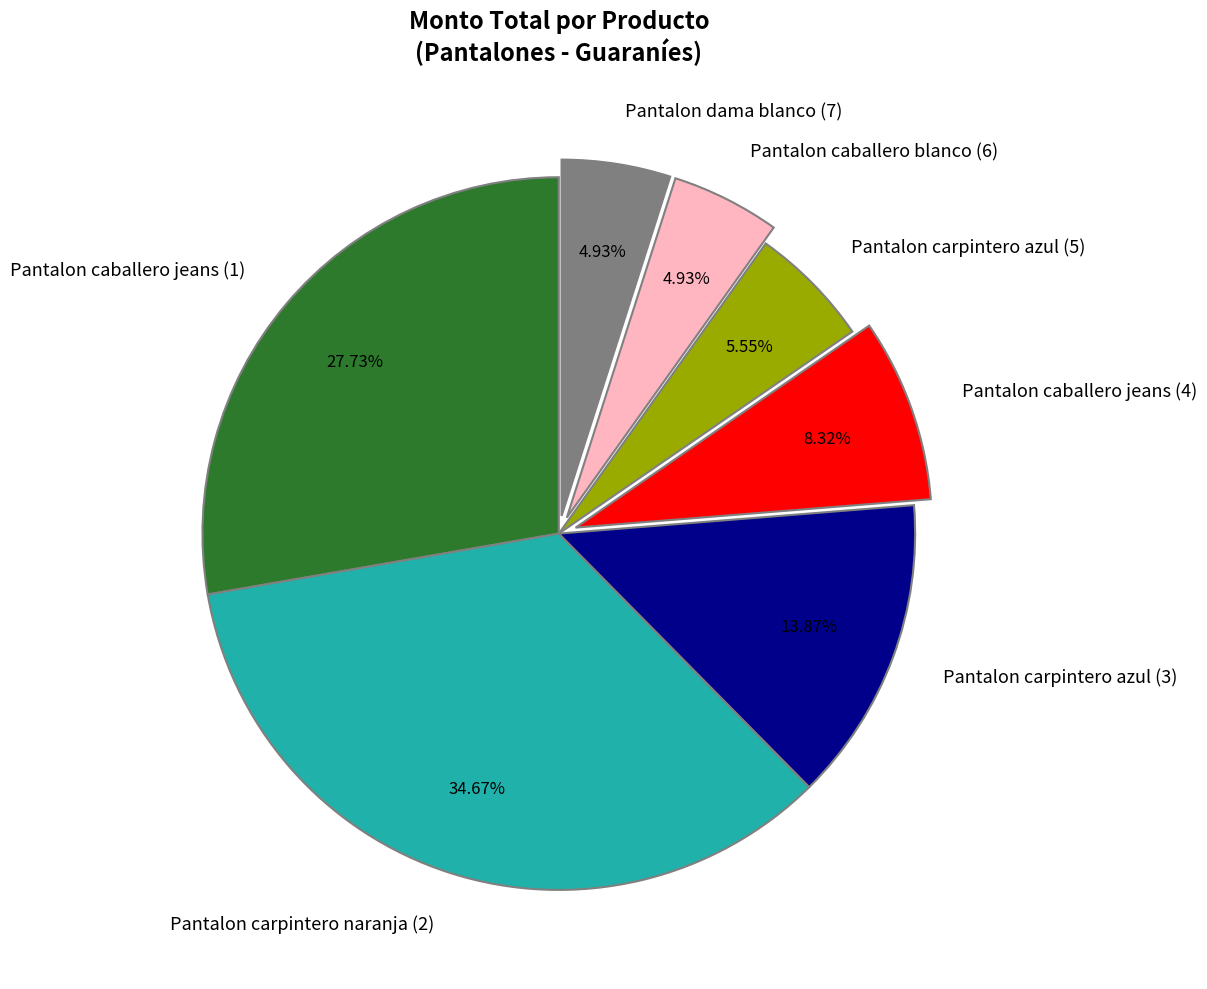

Combined, what portion of the pie is Pantalon carpintero azul (5) and Pantalon carpintero azul (3)?

19.4%